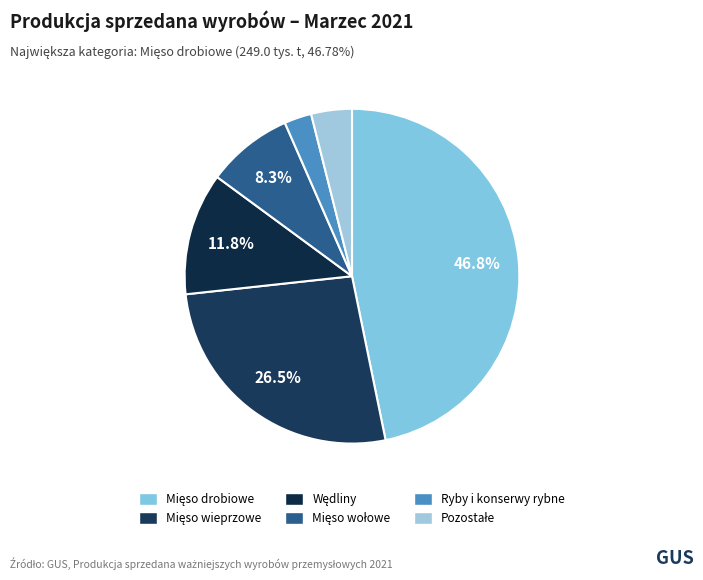

How many slices are in this pie chart?

6